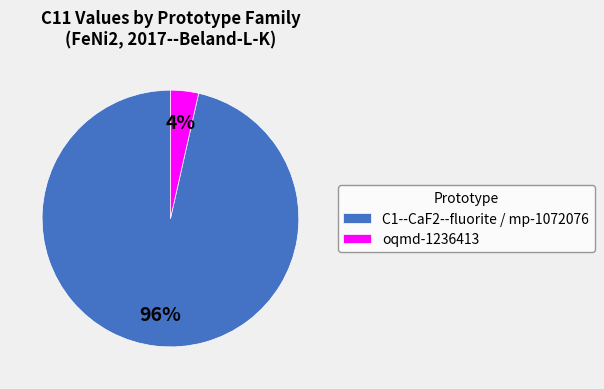

Which category has the smallest portion of the pie?

oqmd-1236413